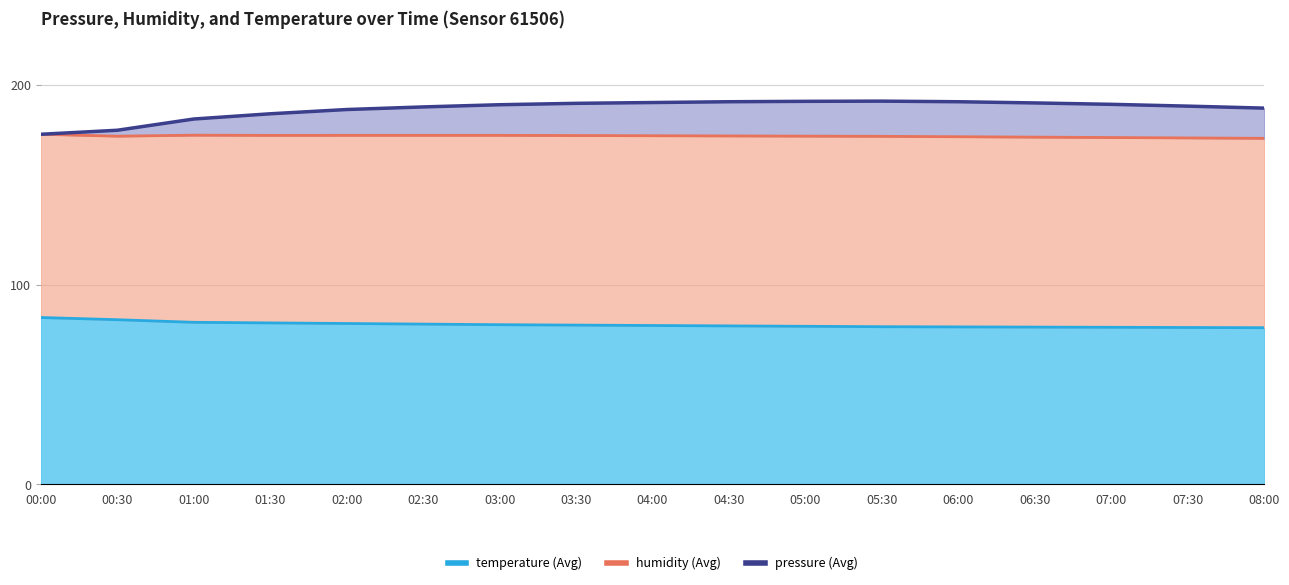

True or false: temperature and pressure cross at least once.

False